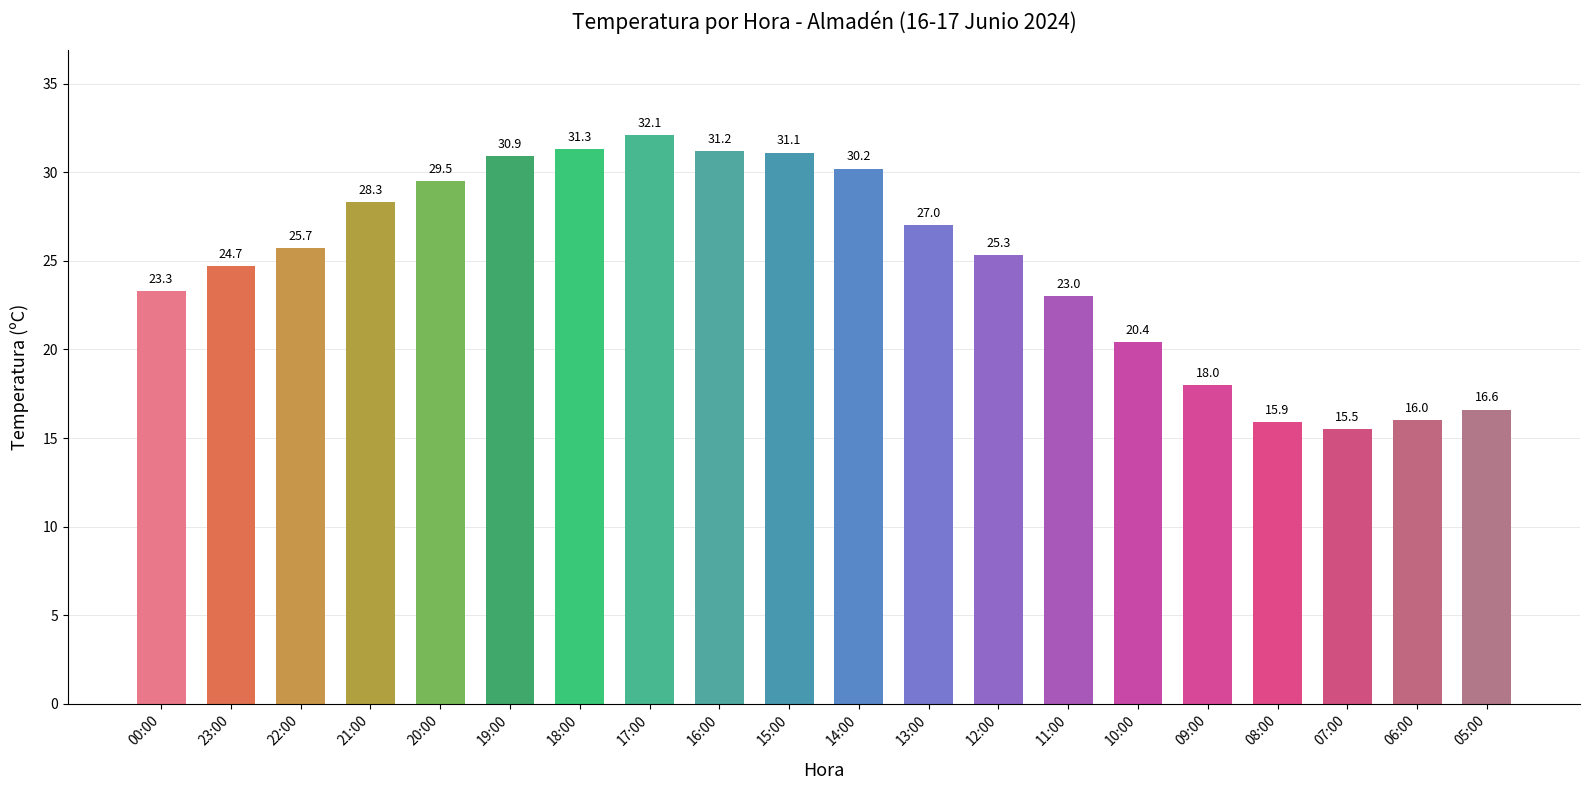

What is the average value?

24.8